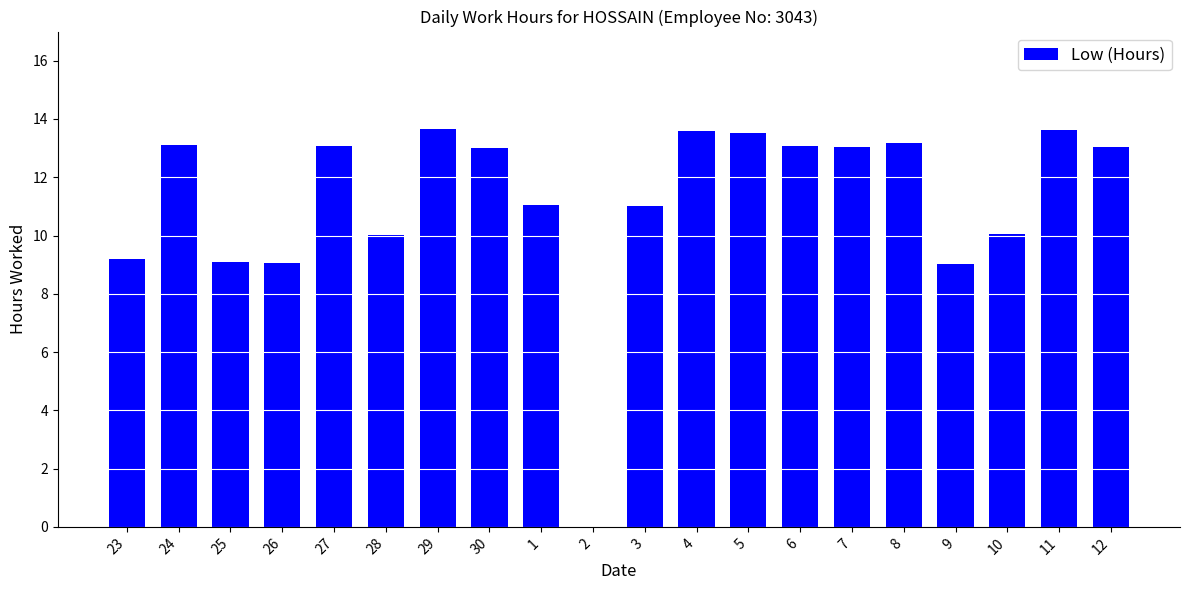

What is the sum of the values at 2 and 8?

13.2